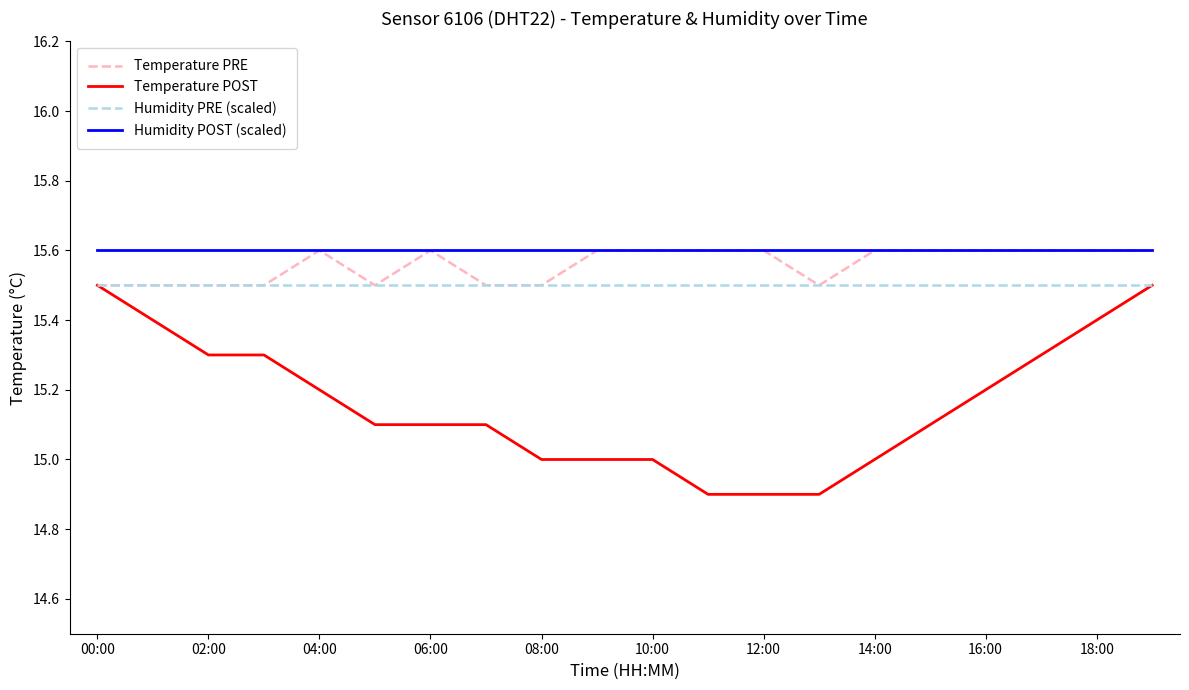

True or false: Humidity POST (scaled) and Temperature POST intersect in this chart.

False